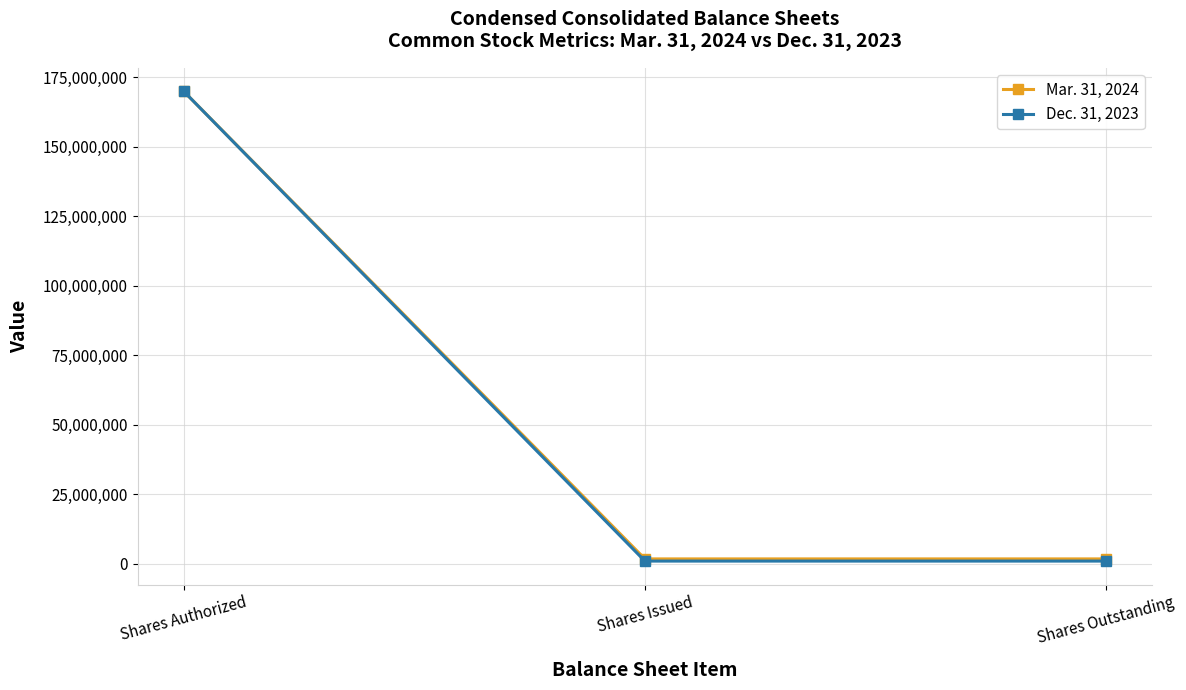

What position from the right is Shares Outstanding?

1